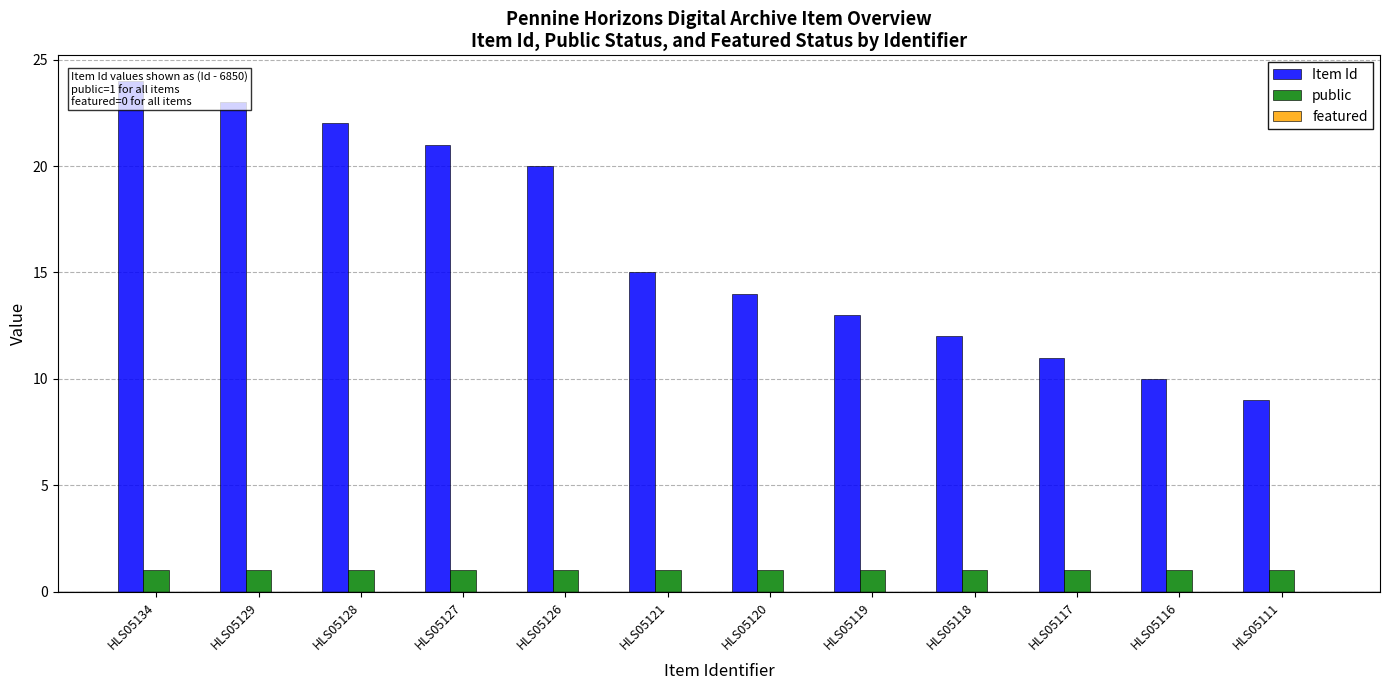

Which category has the lowest value across all series?

HLS05134